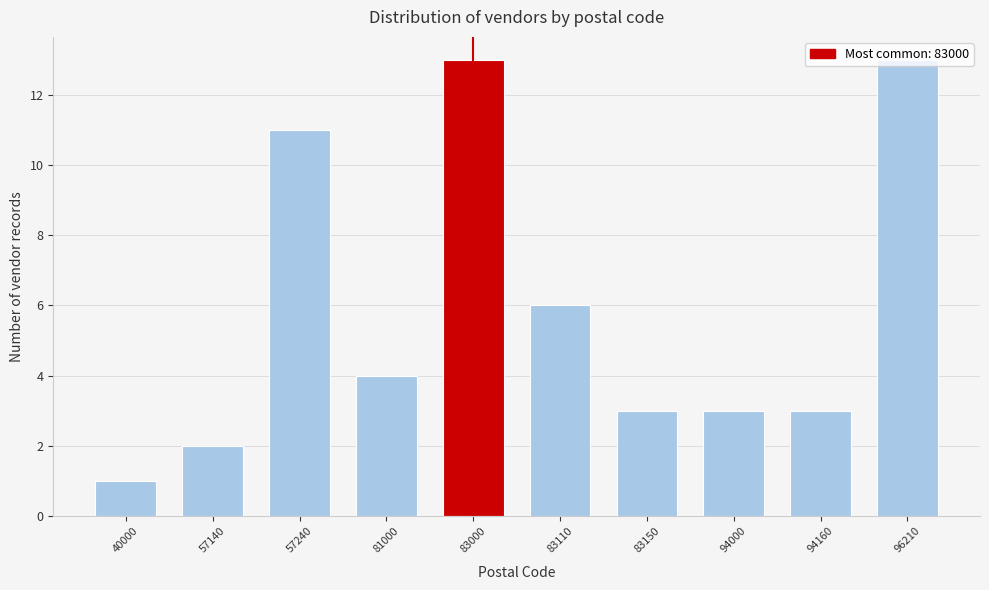

What is the value of the 10th bar from the left?

13